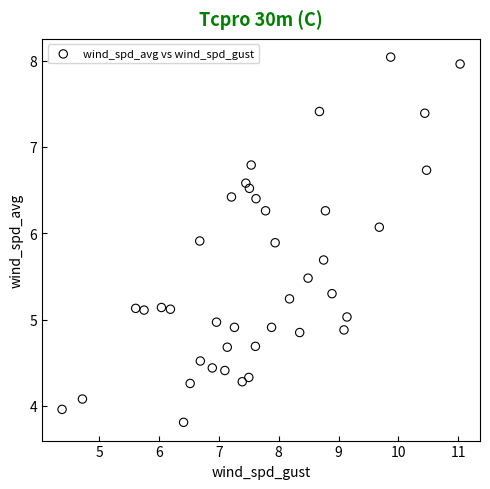

What is the range of X values (max minus min)?

6.6